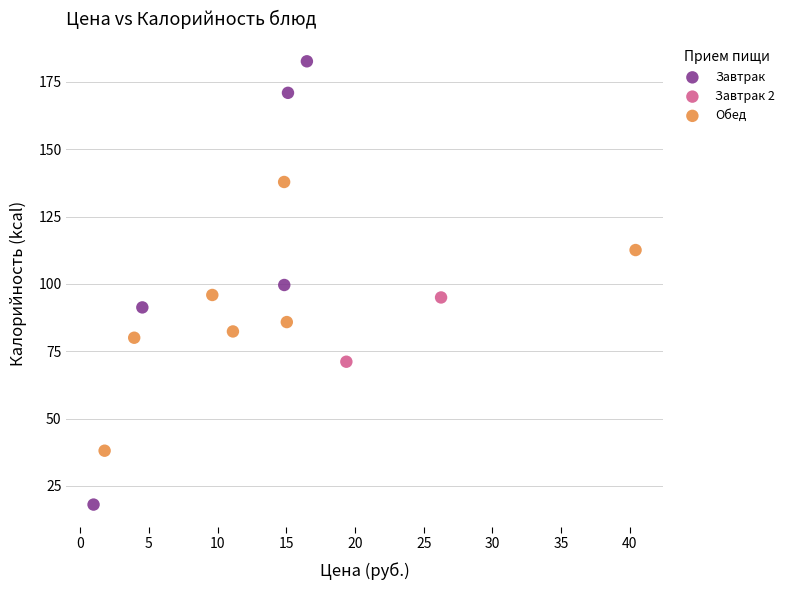

What are all the series names shown in the legend?

Завтрак, Завтрак 2, Обед